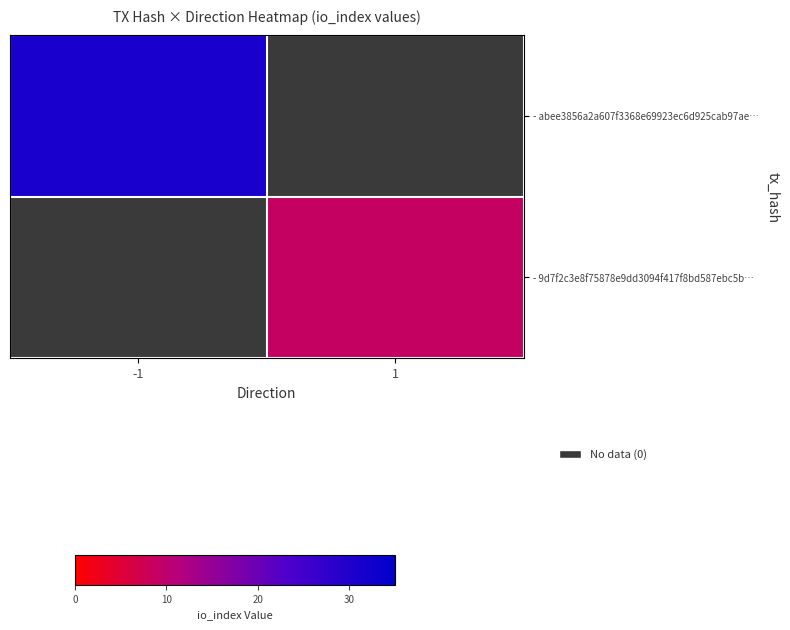

List the labels in order of - abee3856a2a607f3368e69923ec6d925cab97ae… value, smallest first.

-1, 1